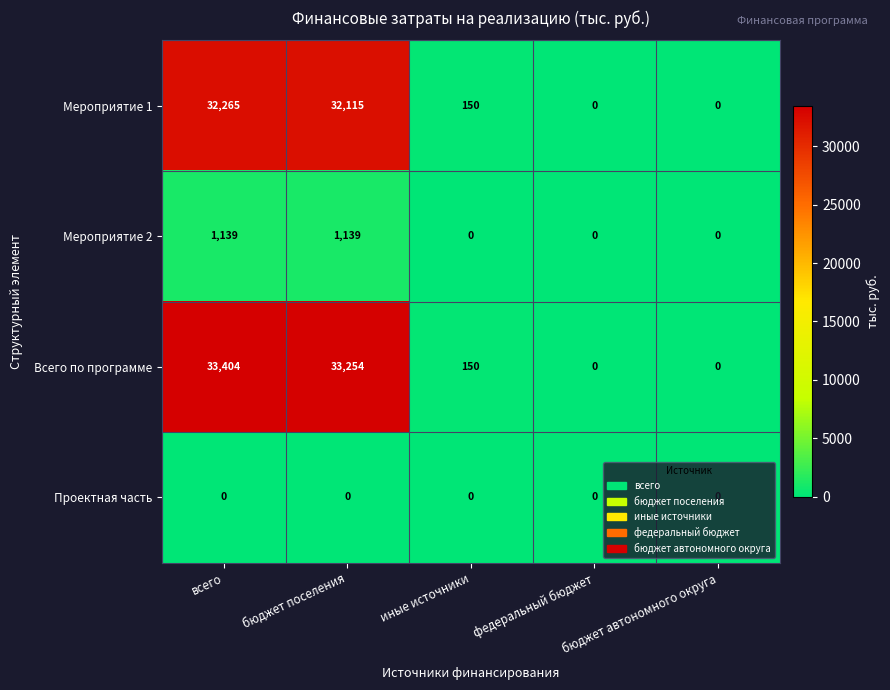

Rank the series by their maximum value, from highest to lowest.

Всего по программе, Мероприятие 1, Мероприятие 2, Проектная часть